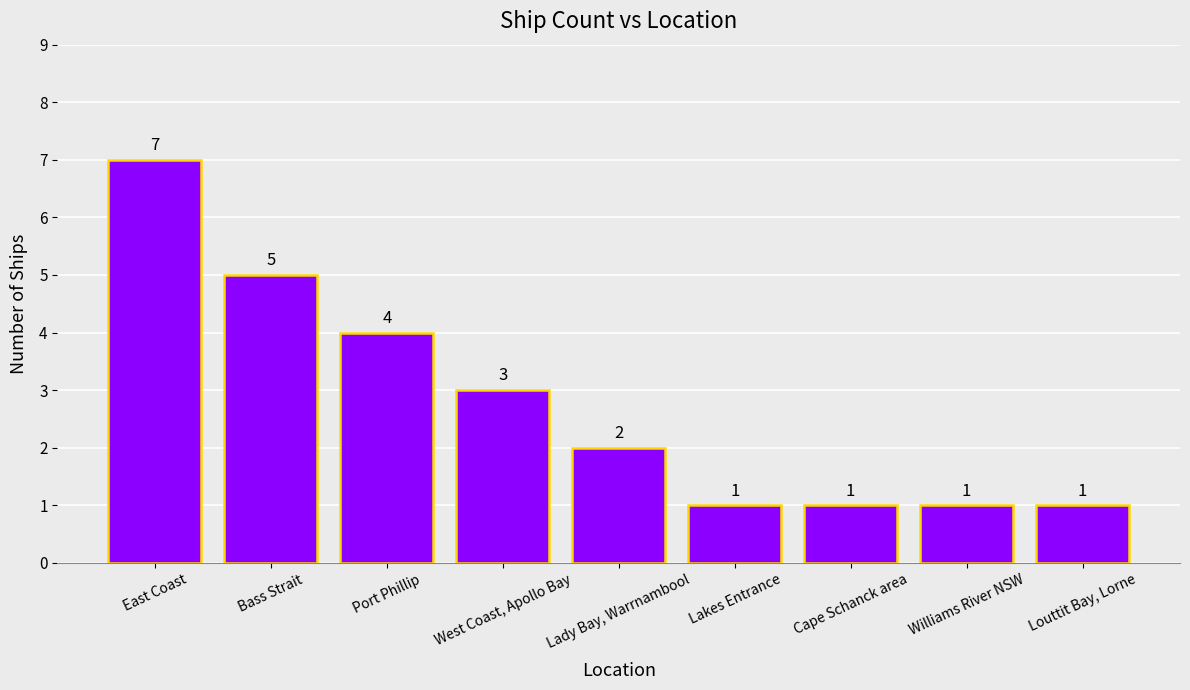

What is the value of the 9th bar from the left?

1